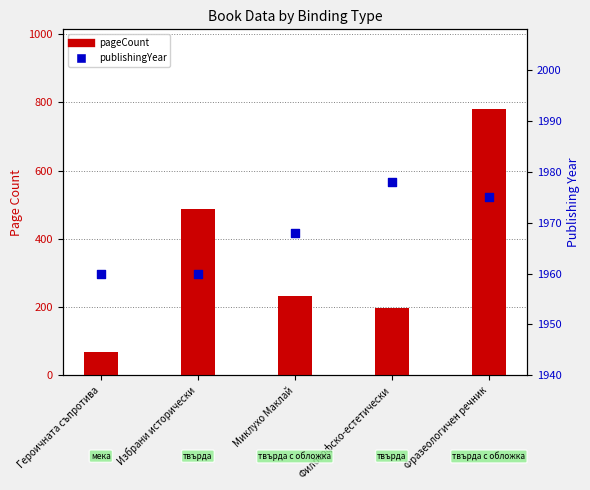

Which series contains the highest Y value?

publishingYear